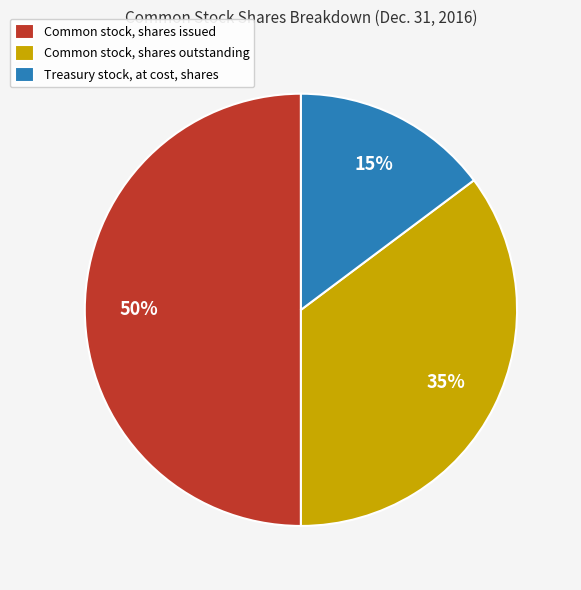

To the nearest percent, what portion does Common stock, shares issued represent?

50%